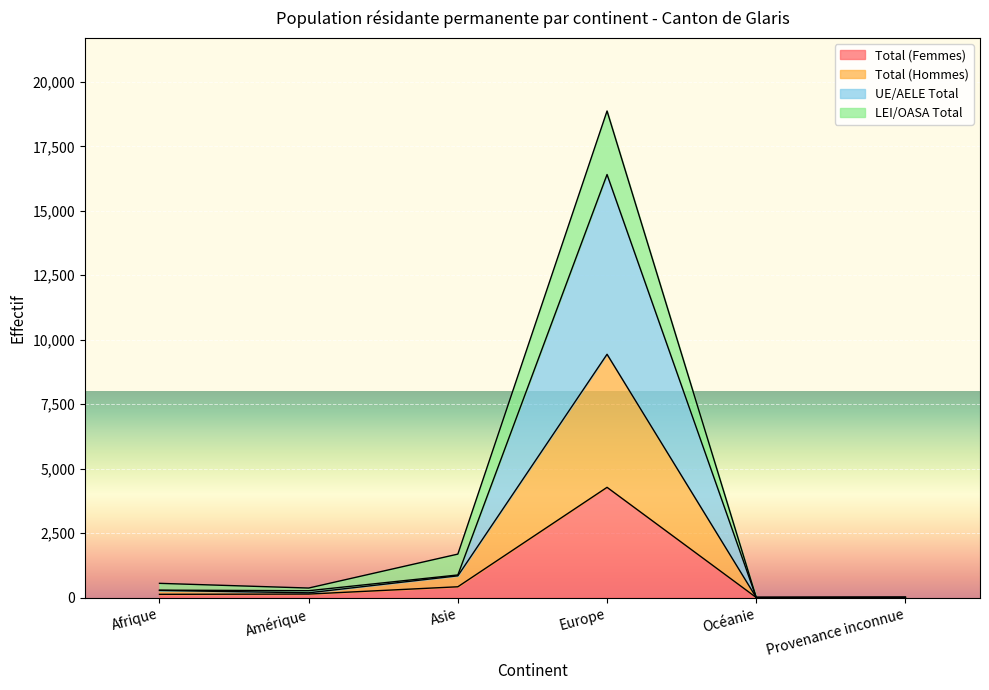

Between Europe and Océanie, which series saw the biggest shift?

UE/AELE Total